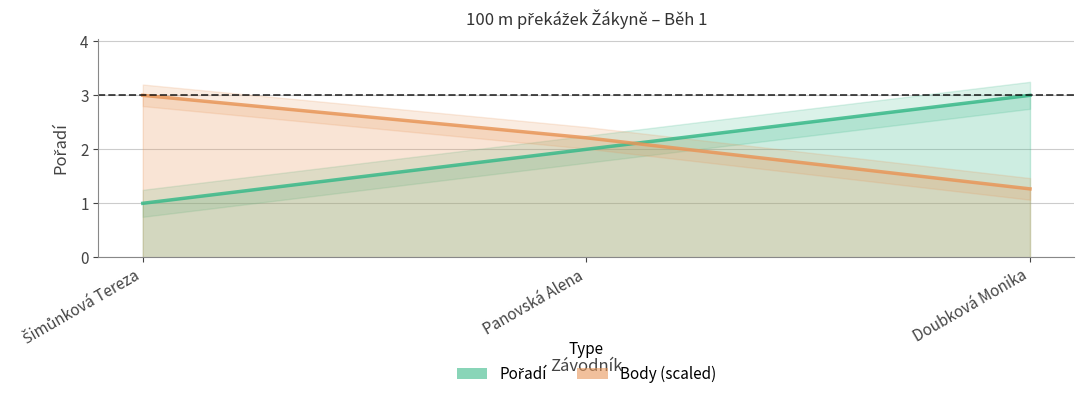

Between Šimůnková Tereza and Panovská Alena, which series saw the biggest shift?

Pořadí